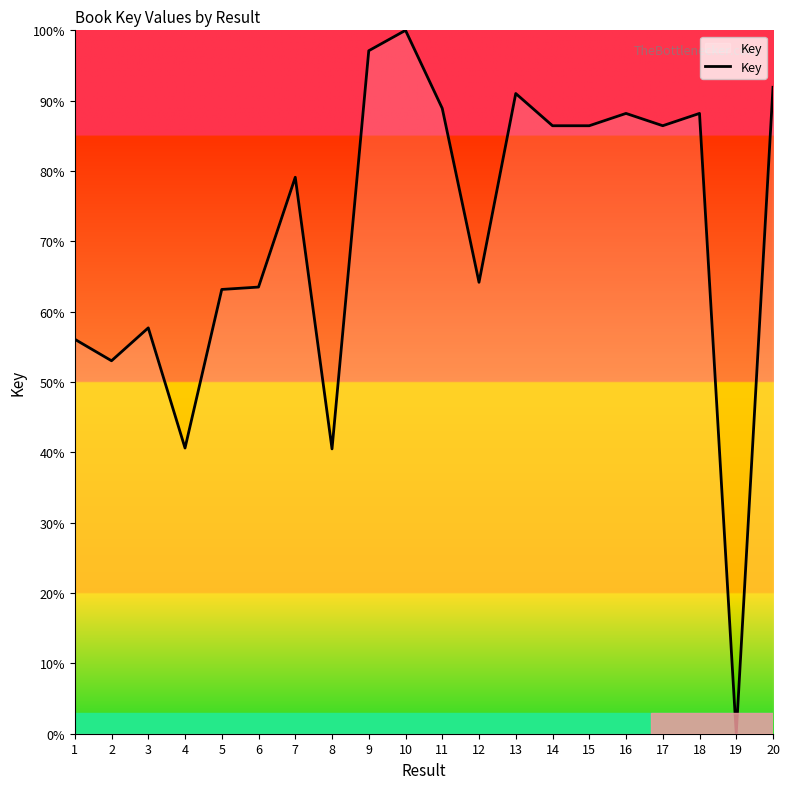

Is it true that the value at 2 is 53.0?

True